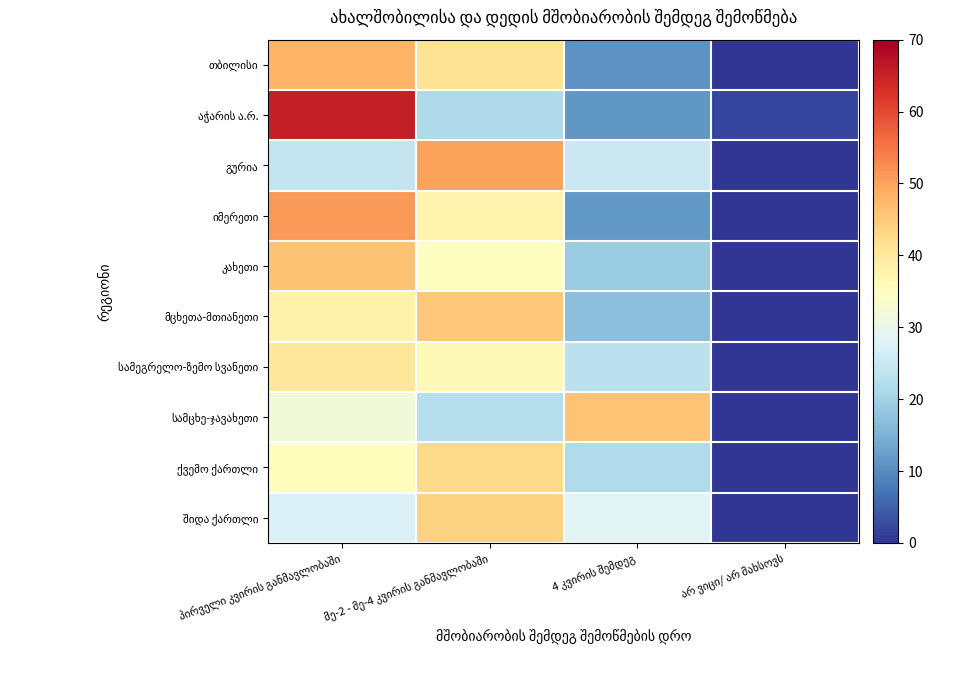

Which series changed the most between 4 კვირის შემდეგ and არ ვიცი/ არ მახსოვს?

სამცხე-ჯავახეთი